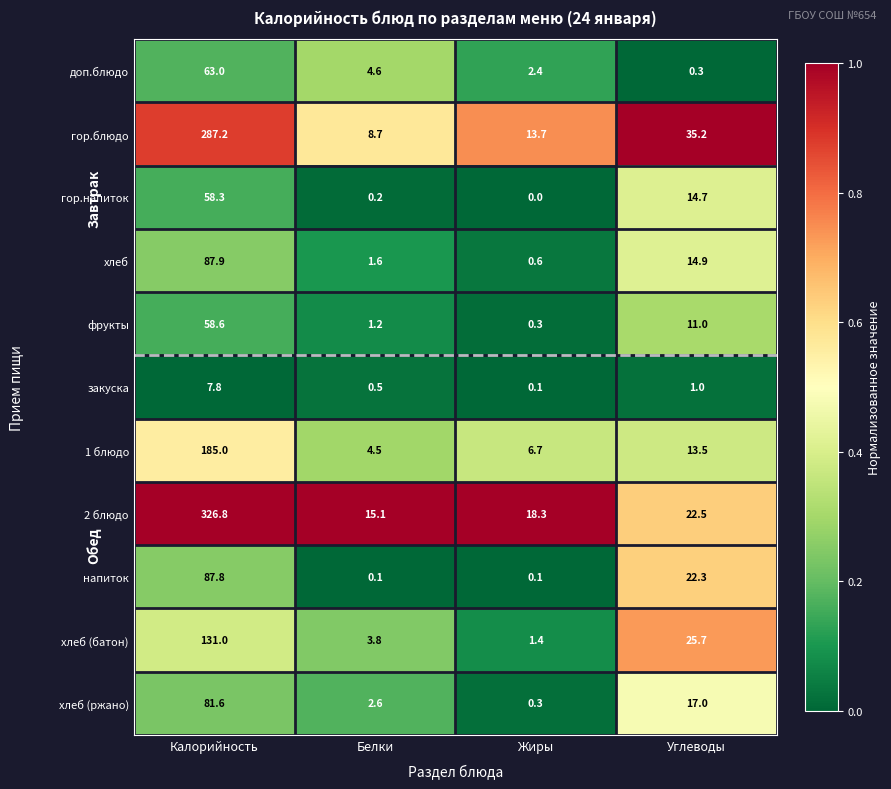

Between Белки and Углеводы, which series saw the biggest shift?

гор.блюдо